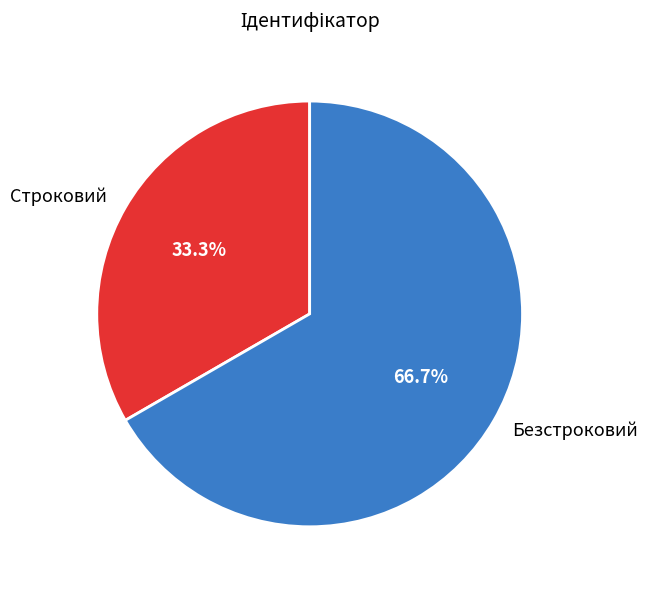

Between Безстроковий and Строковий, which is larger?

Безстроковий